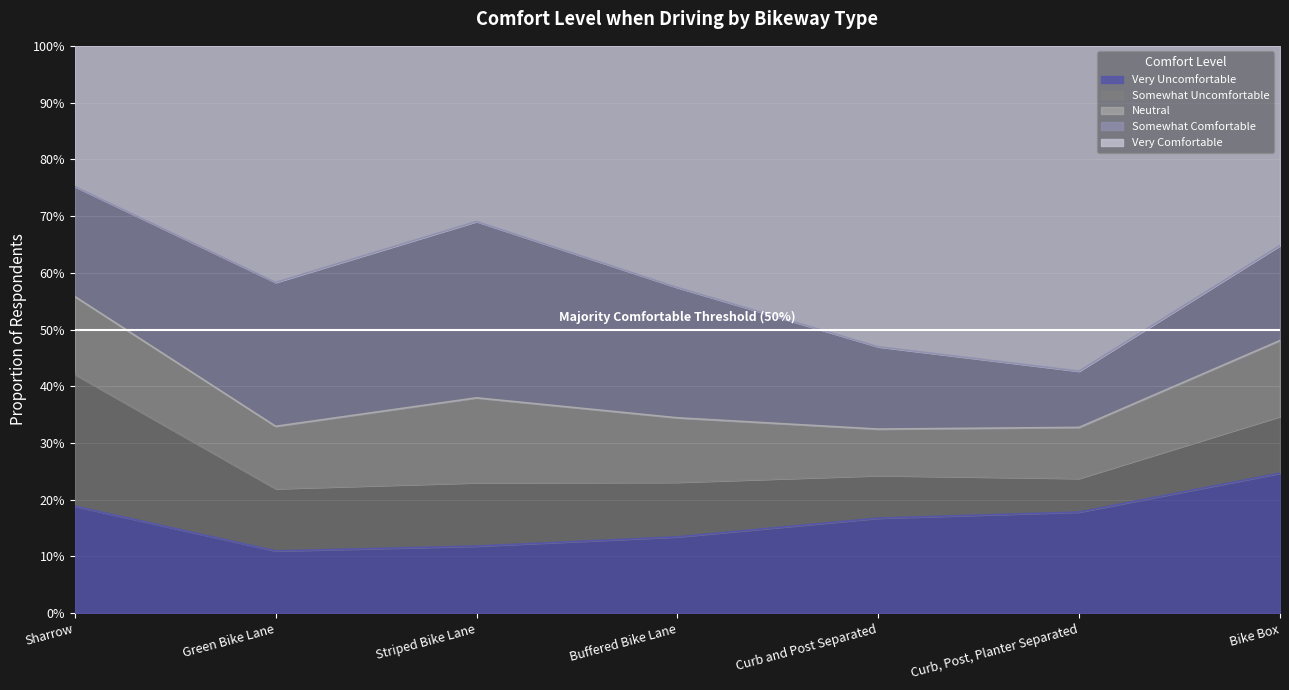

What is the average value of the Neutral series?

0.1